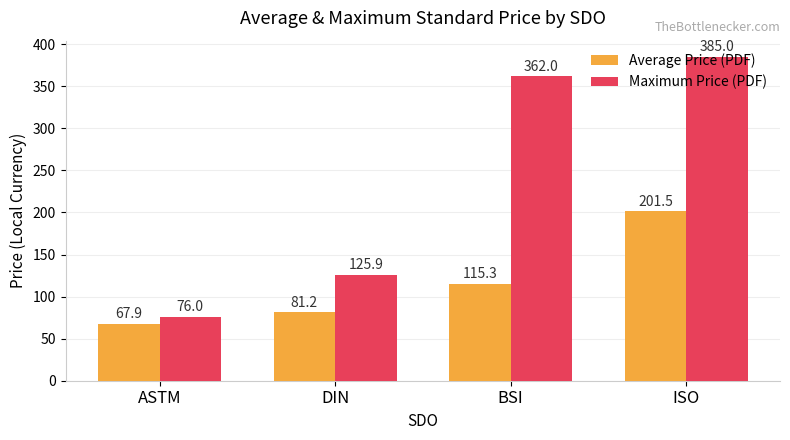

The Maximum Price (PDF) series shows 362.0 at BSI. True or false?

True